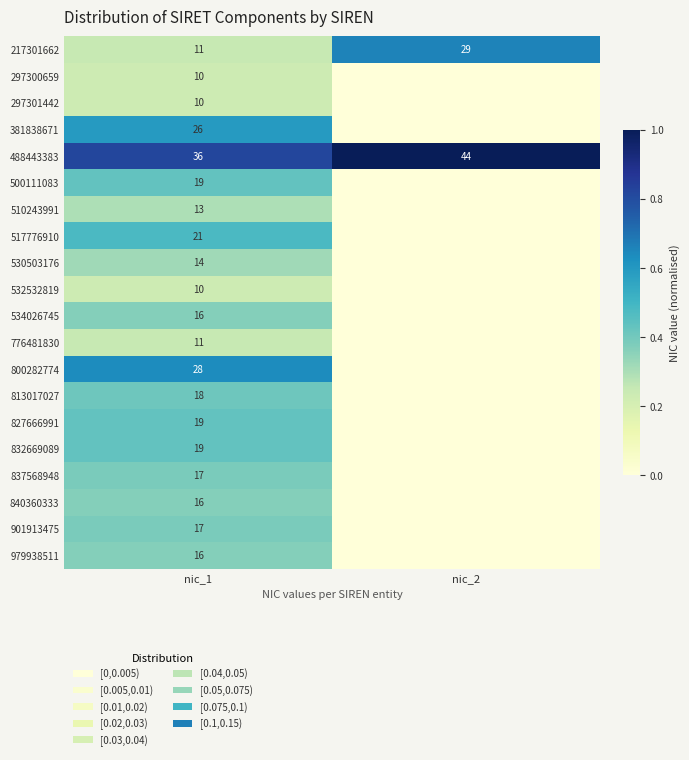

At which category is the sum across all series the highest?

nic_1